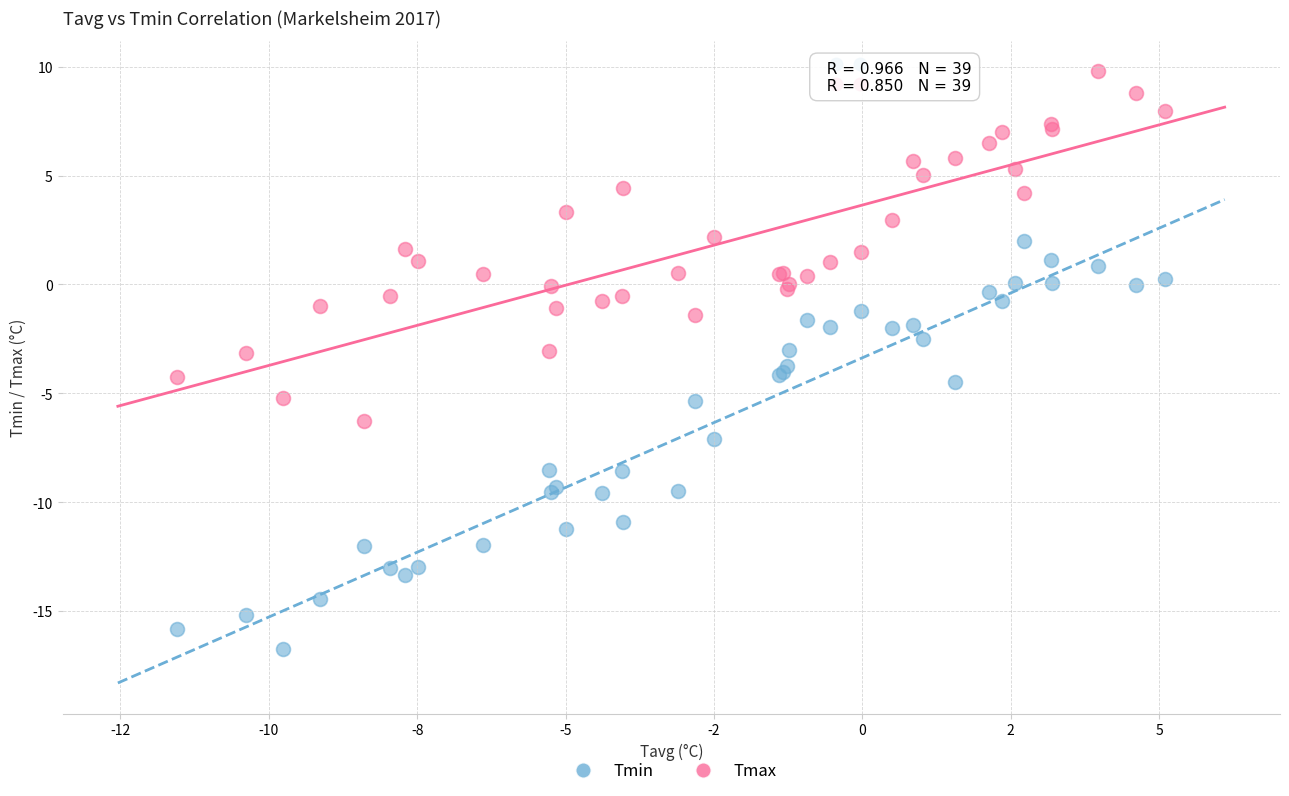

What are all the series names shown in the legend?

Tmin, Tmax